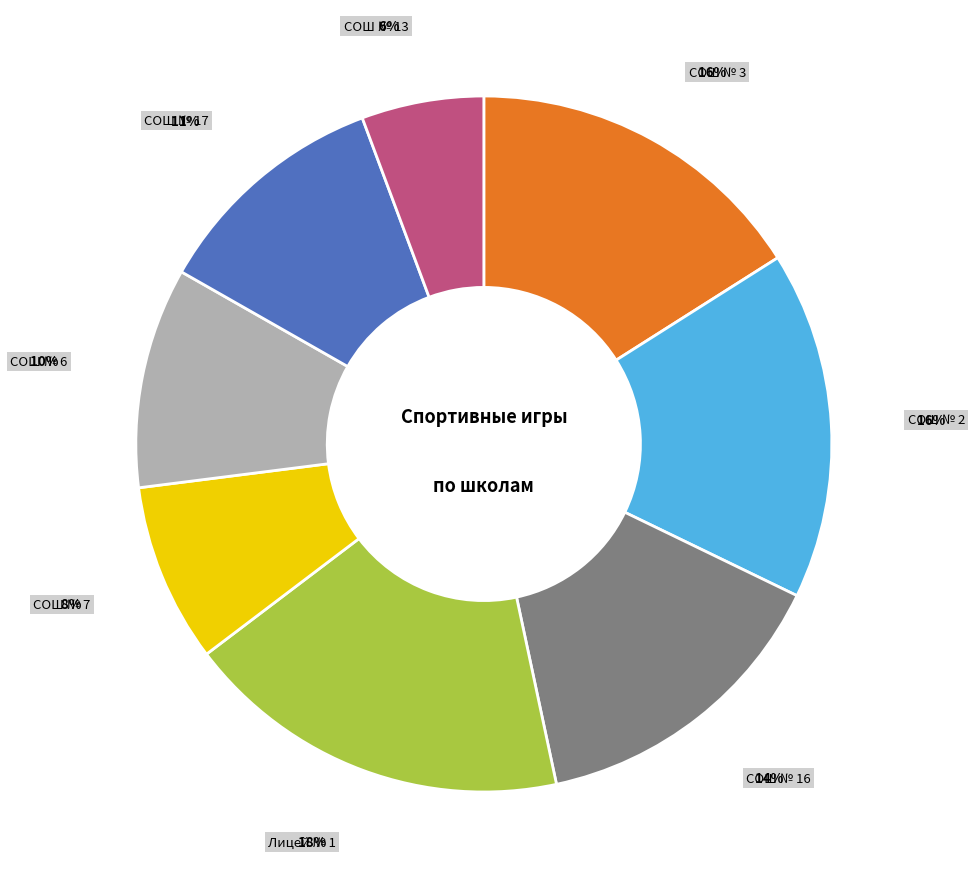

Is there any slice that represents more than half of the pie?

No